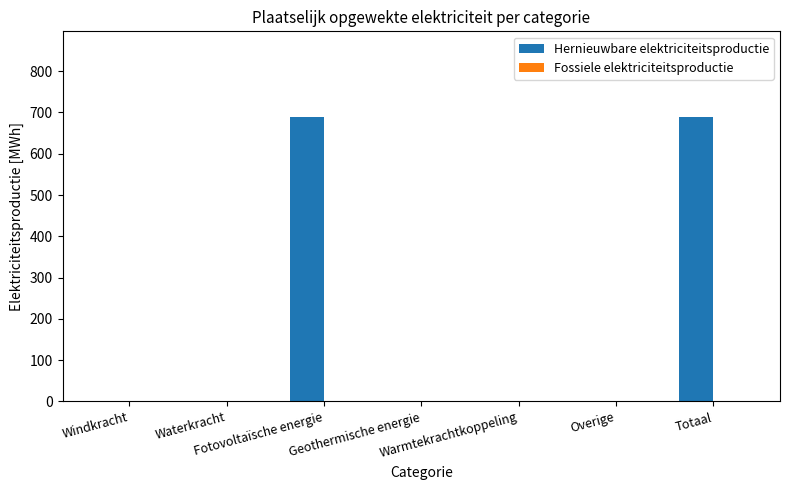

What is the sum of all values?

1379.2